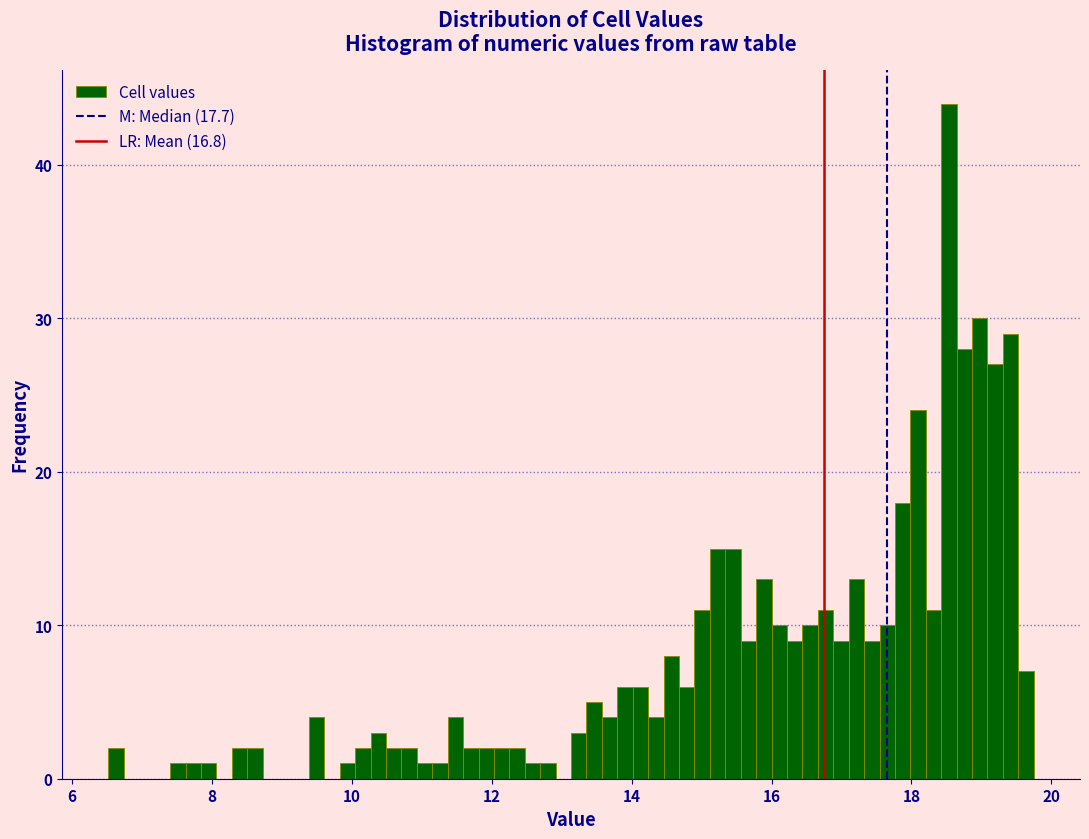

Read against the x-axis, roughly where is the centre of the tallest bar?

18.6